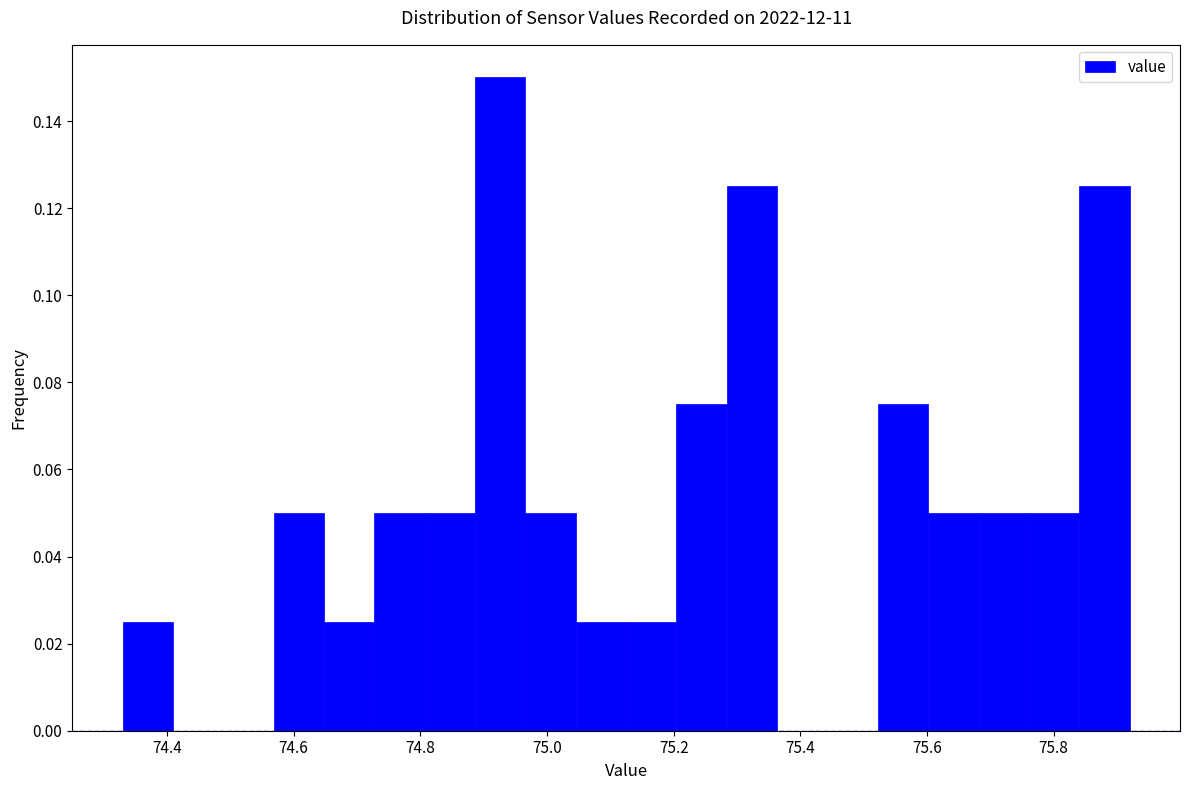

Read against the x-axis, roughly where is the centre of the tallest bar?

74.92